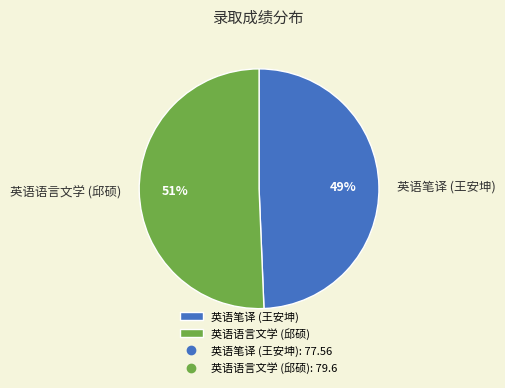

To the nearest percent, what portion does 英语笔译 (王安坤) represent?

49%